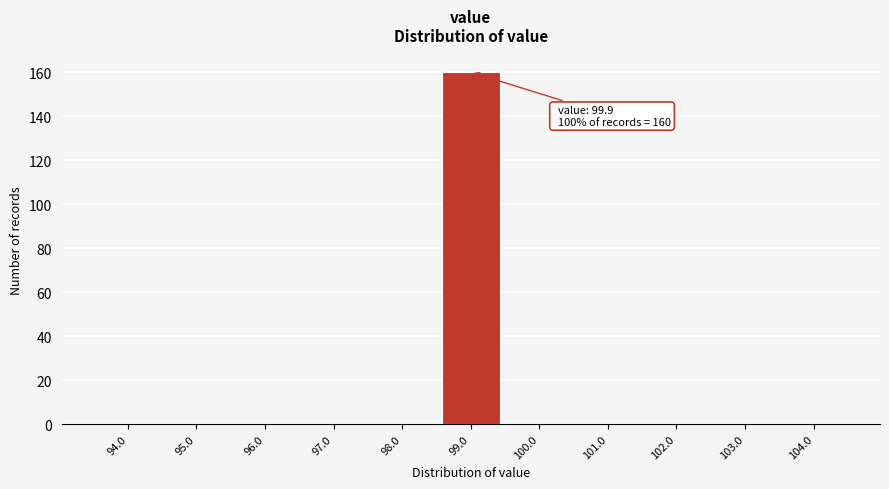

Reading left to right, transcribe all the data shown in this chart.

94.0=0	95.0=0	96.0=0	97.0=0	98.0=0	99.0=160	100.0=0	101.0=0	102.0=0	103.0=0	104.0=0